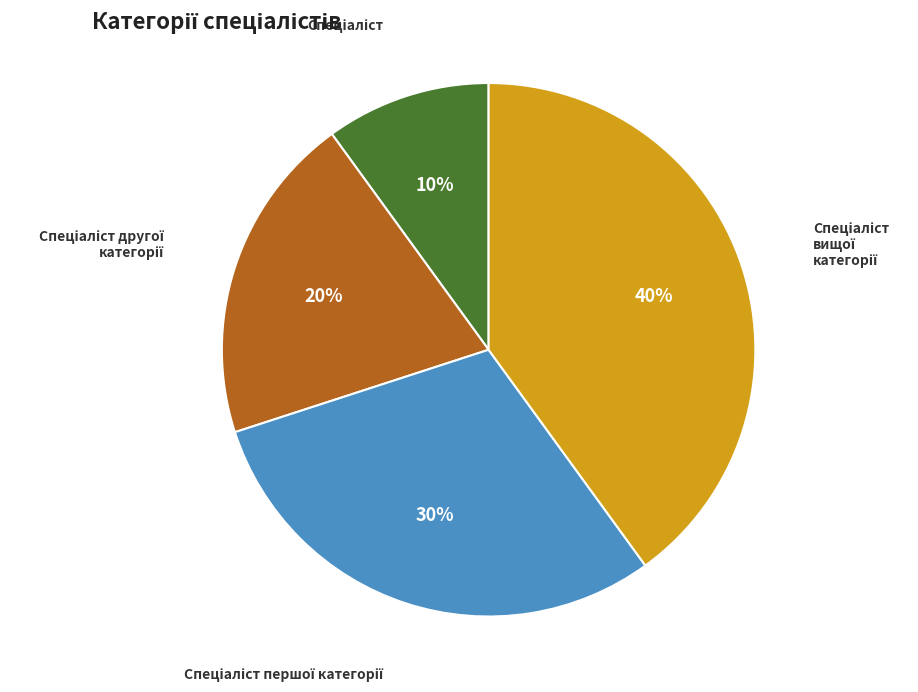

Count the number of slices in the pie.

4